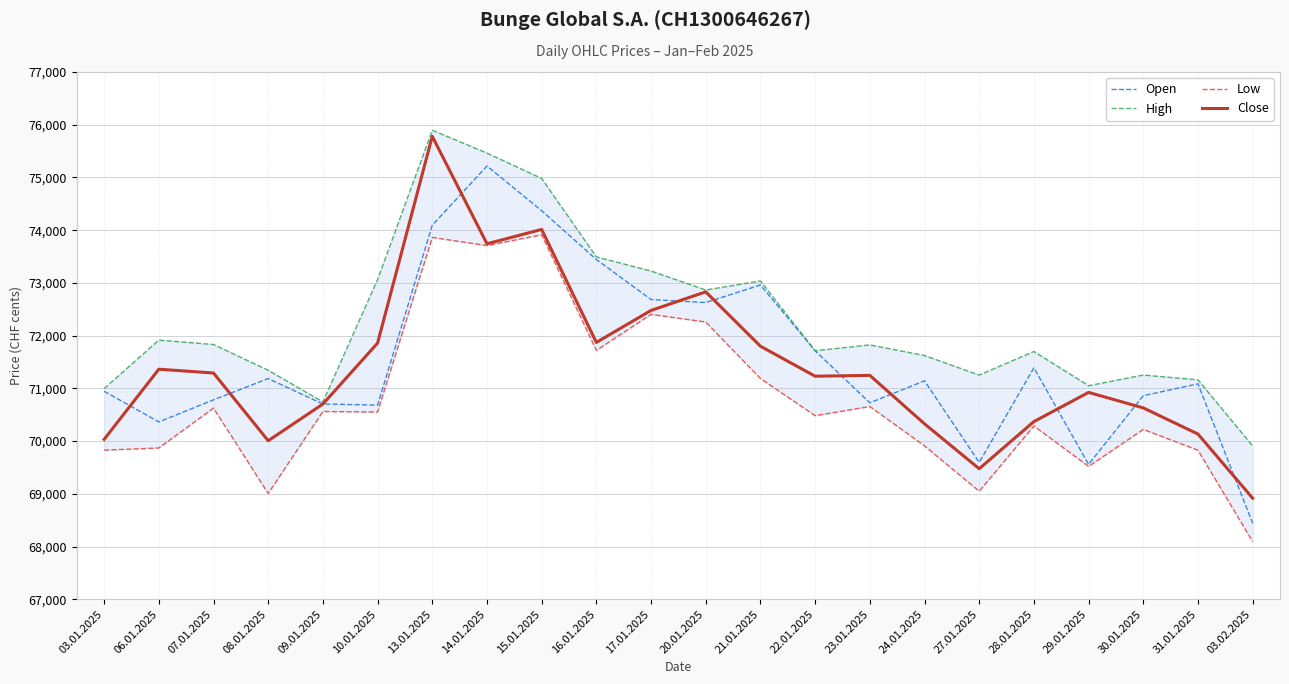

Between 06.01.2025 and 30.01.2025, which is larger?

30.01.2025